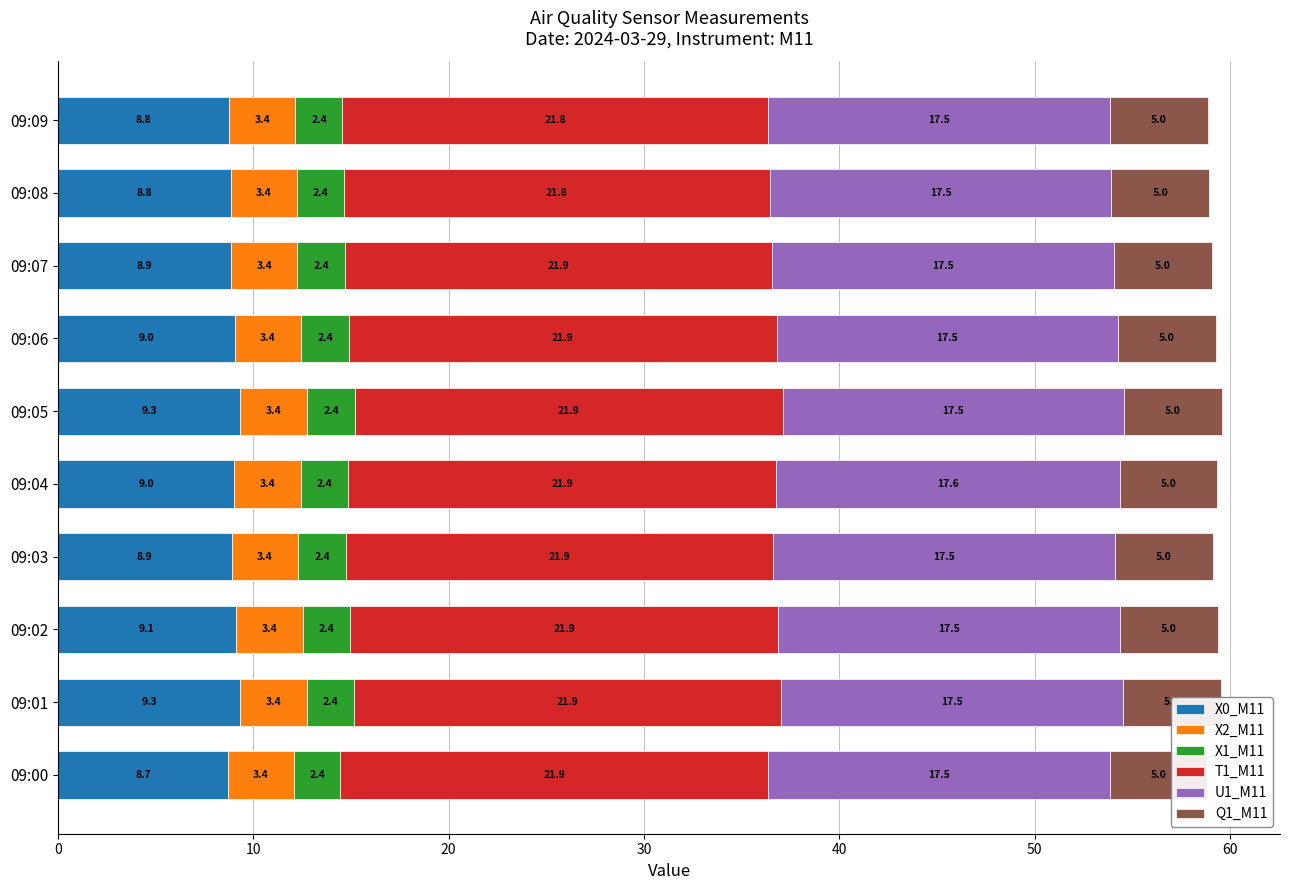

How many series are shown in this chart?

6